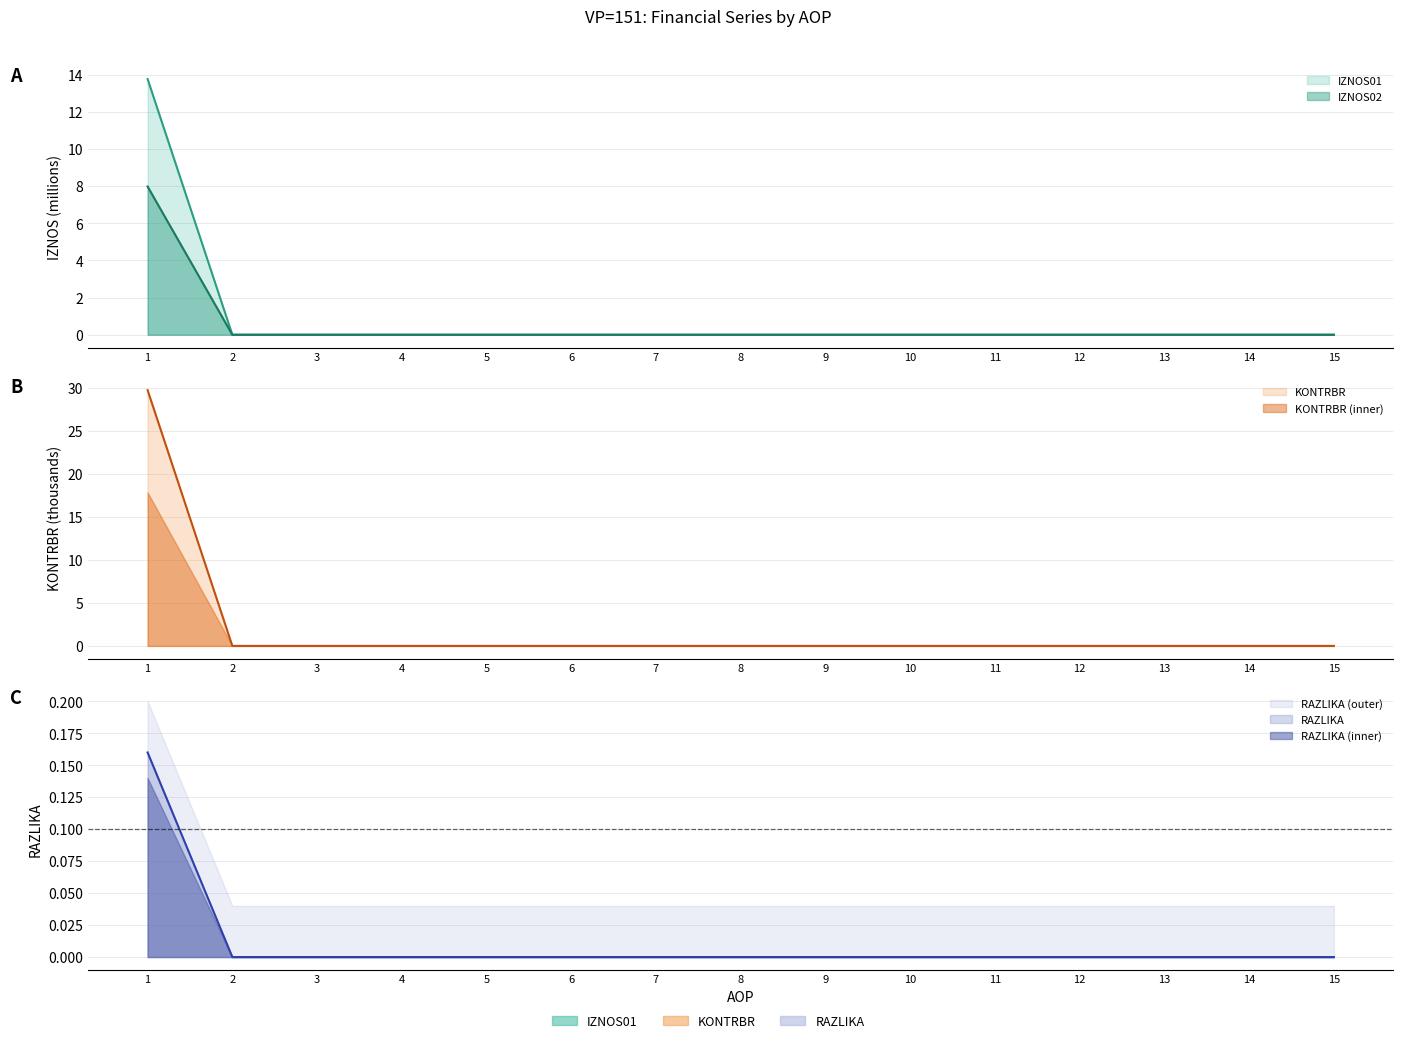

At which category does the chart reach its peak across all series?

1